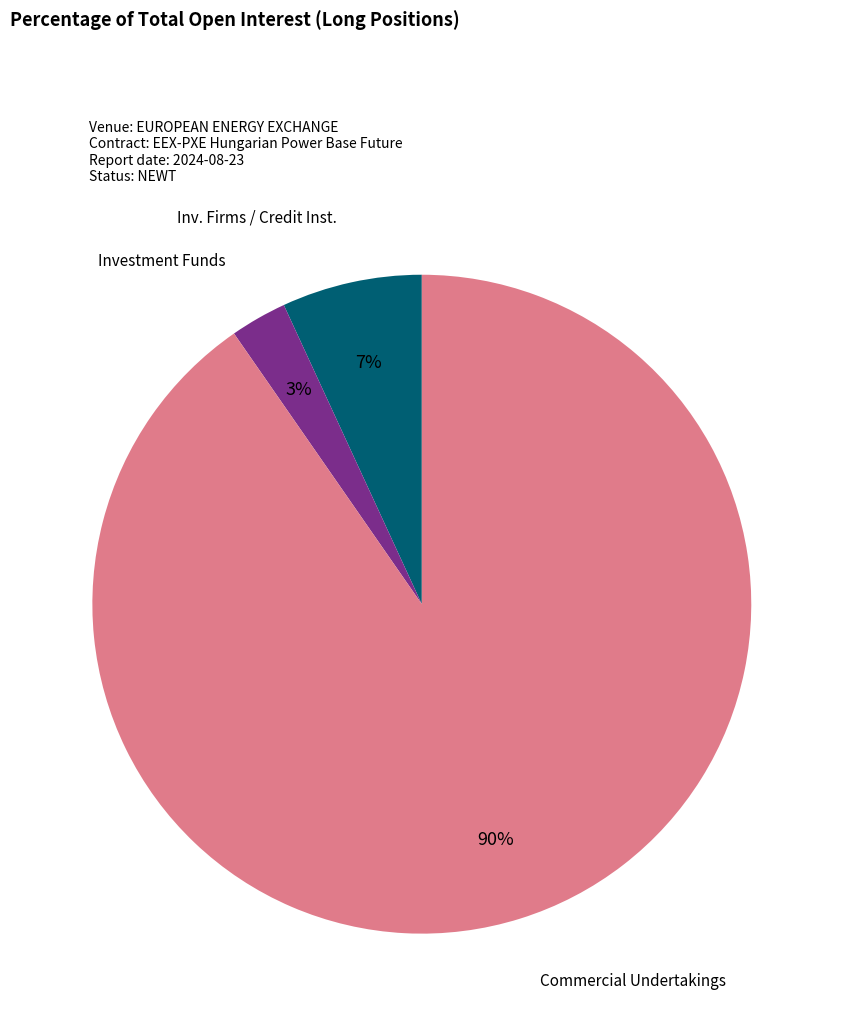

To the nearest percent, what is the average slice percentage?

33%